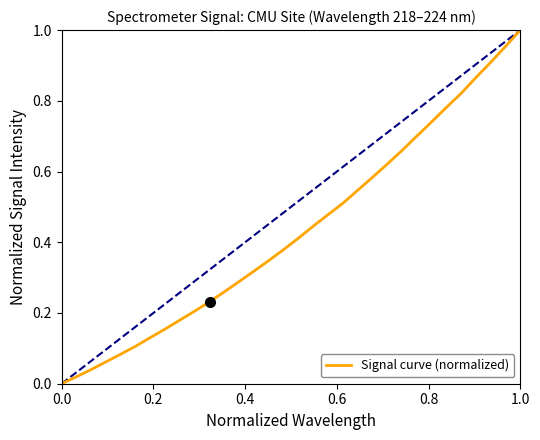

Does the chart display data point markers on the line(s)?

No